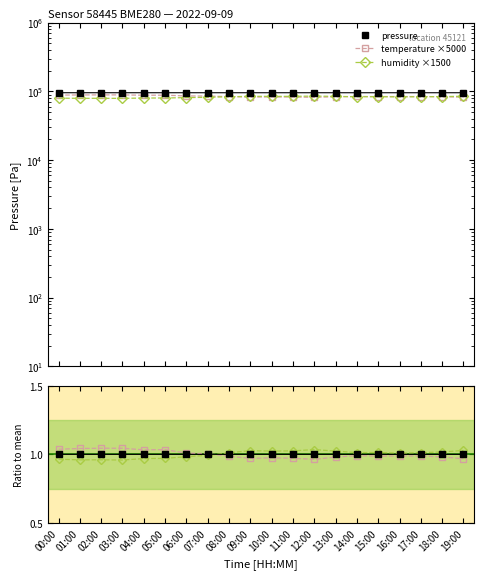

Where is the first local maximum for temperature?

05:00